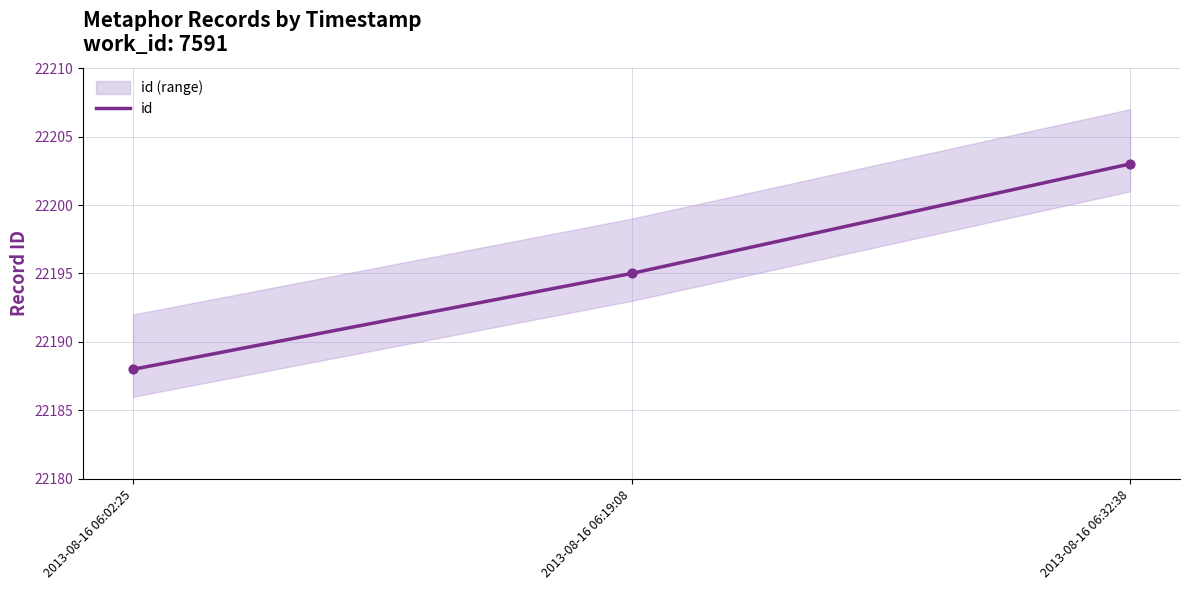

What is the change in value from 2013-08-16 06:02:25 to 2013-08-16 06:19:08?

+7